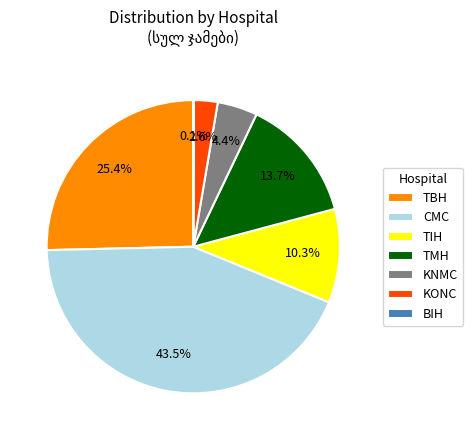

Which category has the biggest portion of the pie?

CMC